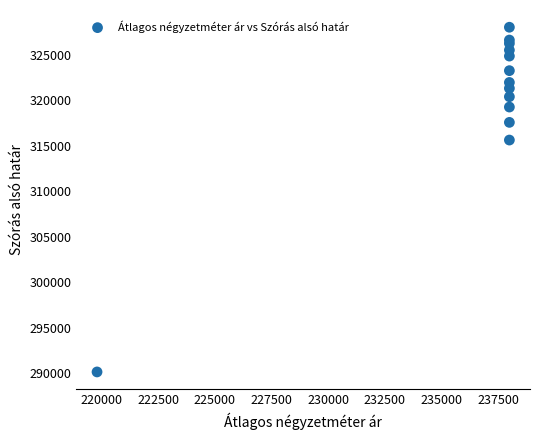

What Y value in the scatter plot is closest to 309097?

315636